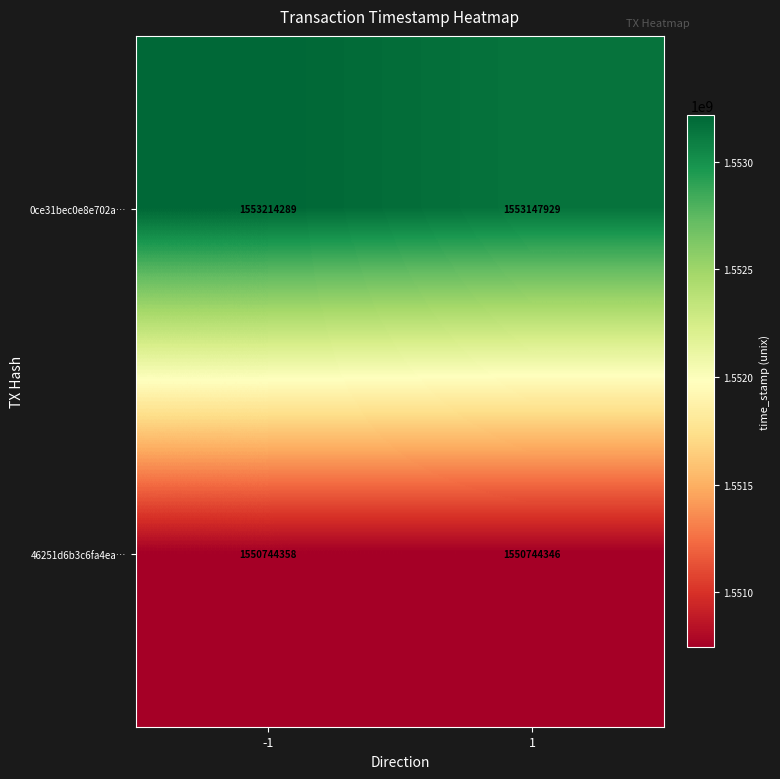

What is the difference between the highest and lowest values at 1?

2403583